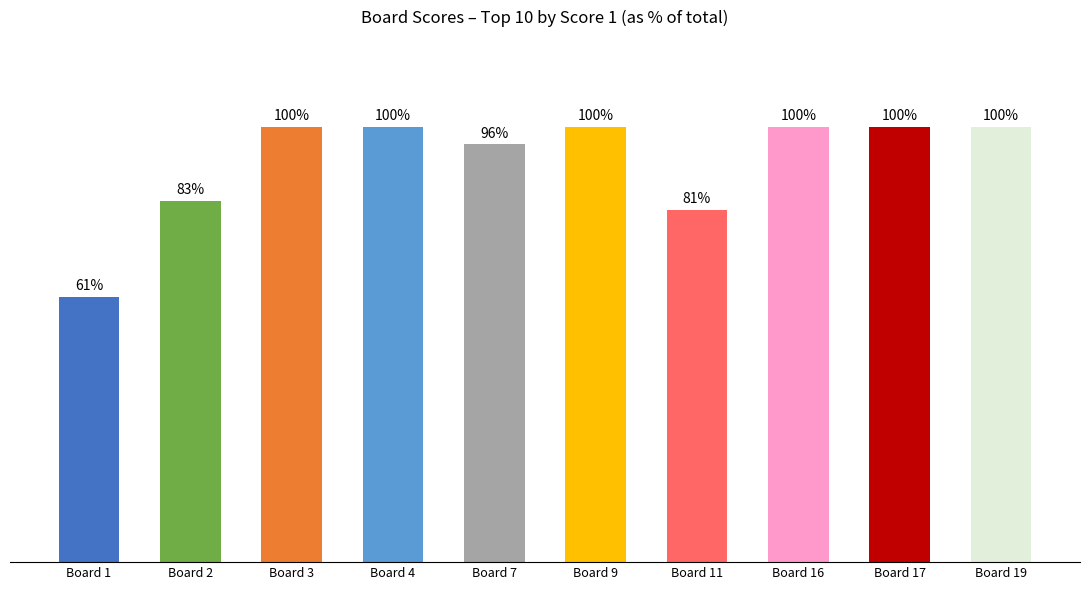

Which has a higher value, Board 2 or Board 16?

Board 16